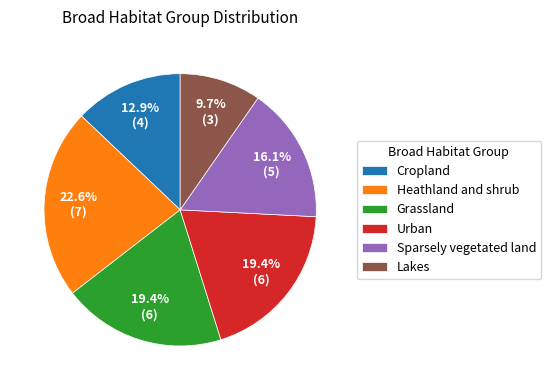

How many segments does this pie chart have?

6